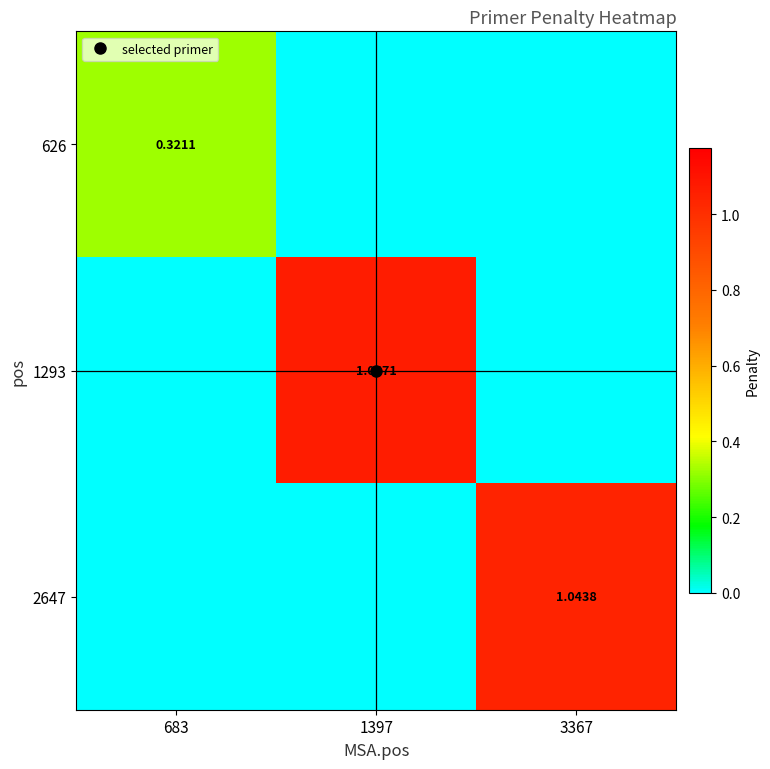

The 626 series shows 0.0 at 3367. True or false?

True